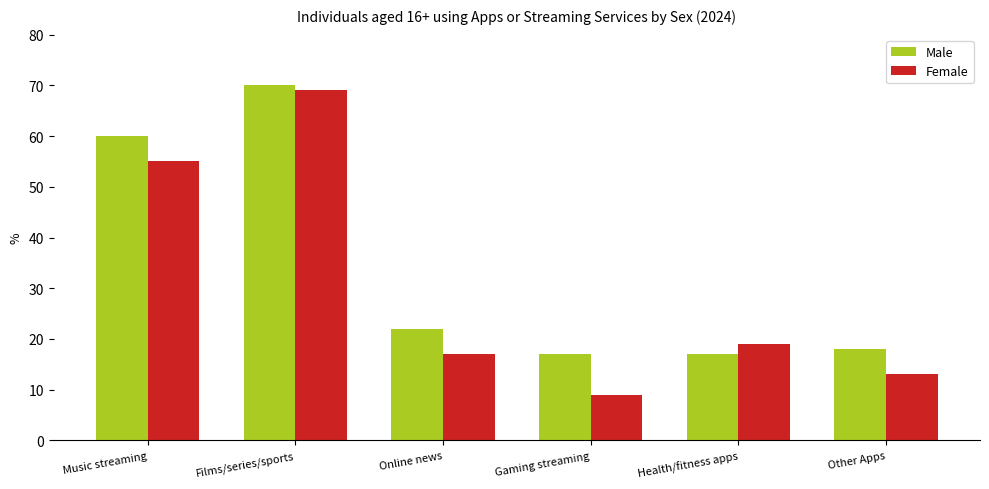

How many bars are there in each group?

2